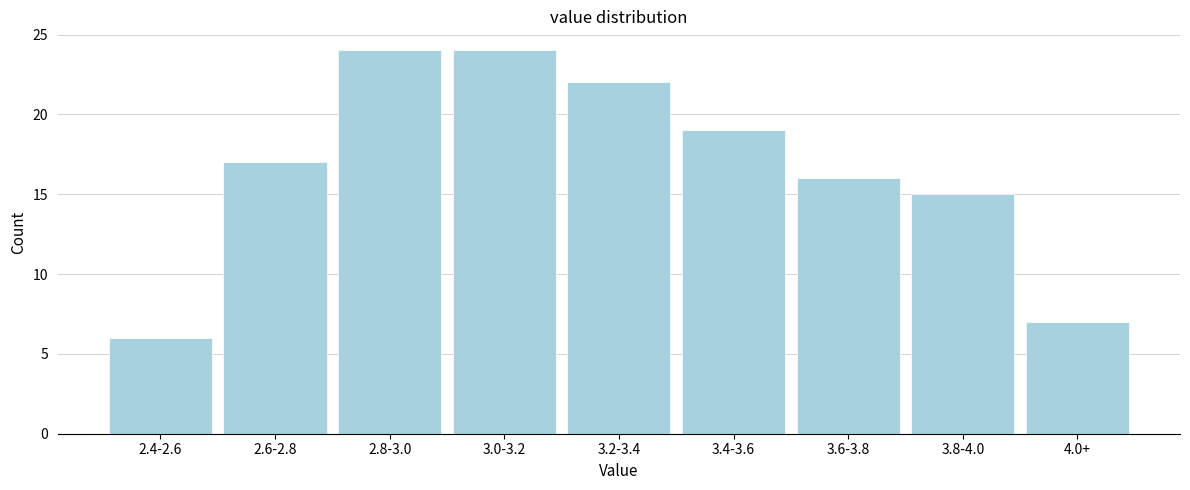

Reading left to right, what are all the values shown in this chart?

6	17	24	24	22	19	16	15	7